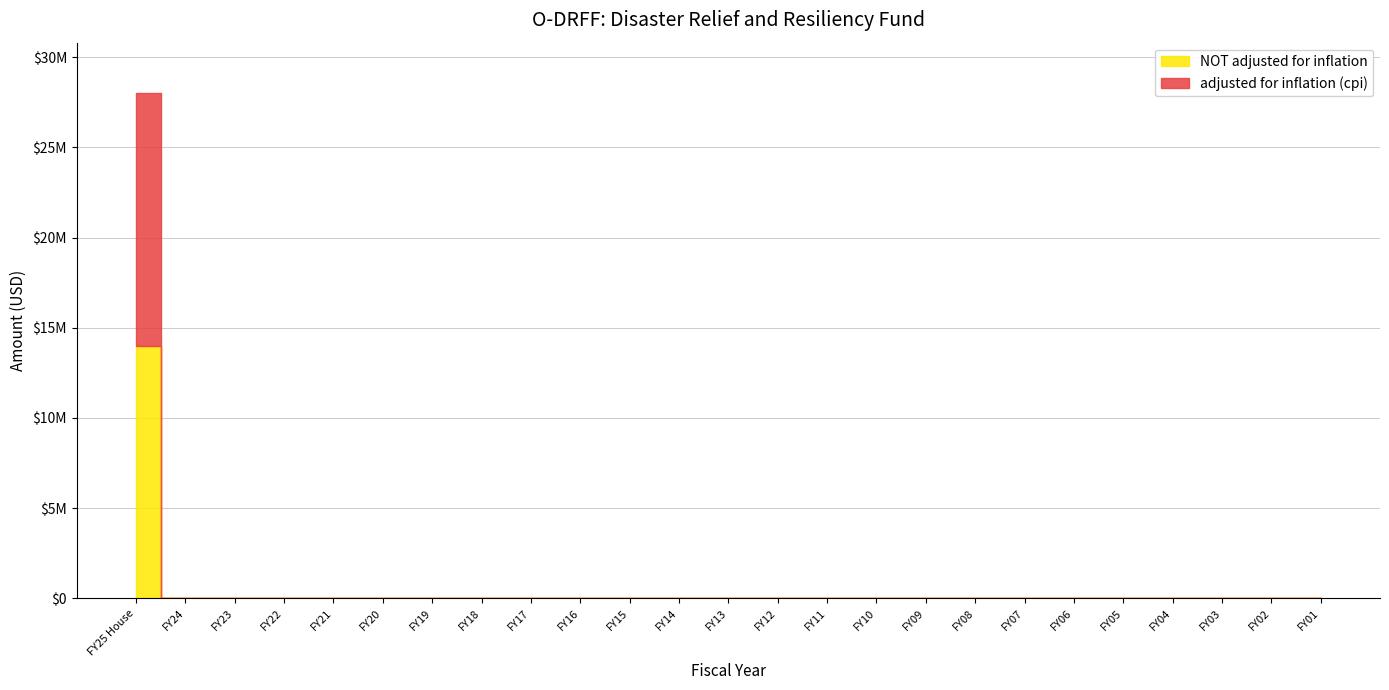

What is the label of the 8th point from the left?

FY18